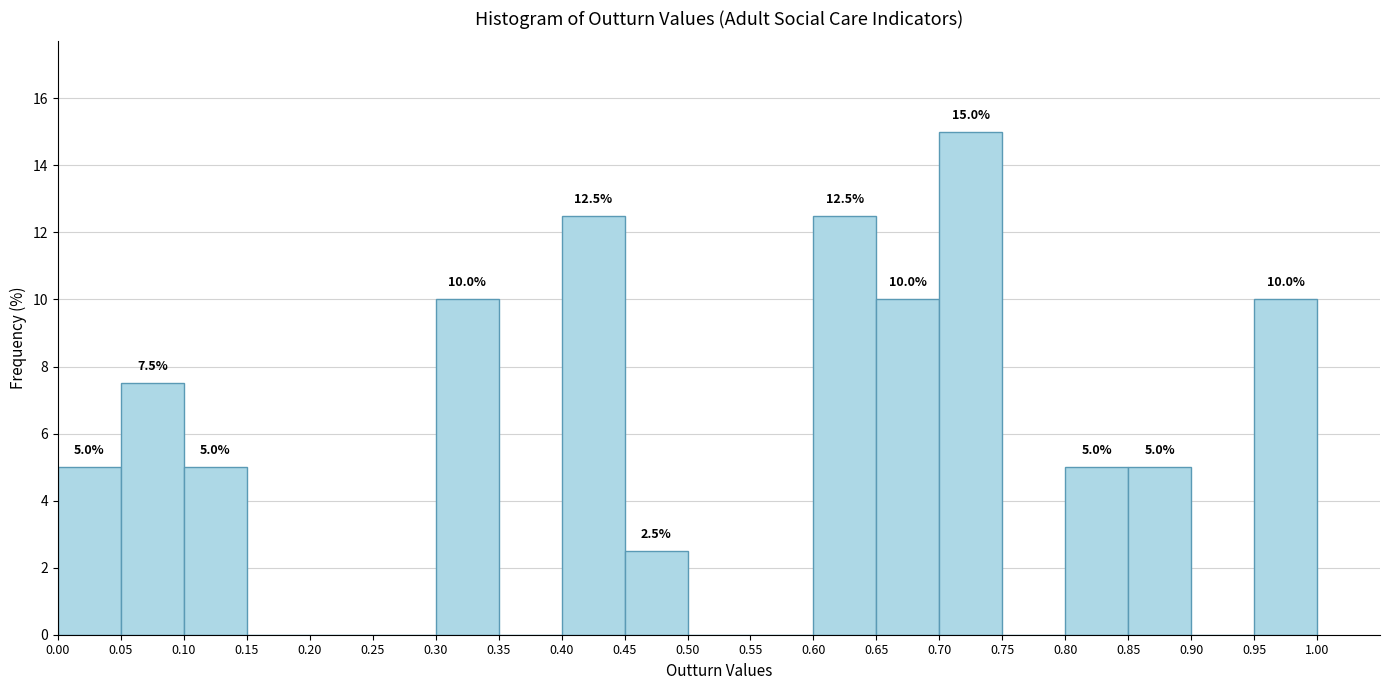

Over which range of the x-axis is the bar tallest?

0.70 to 0.75